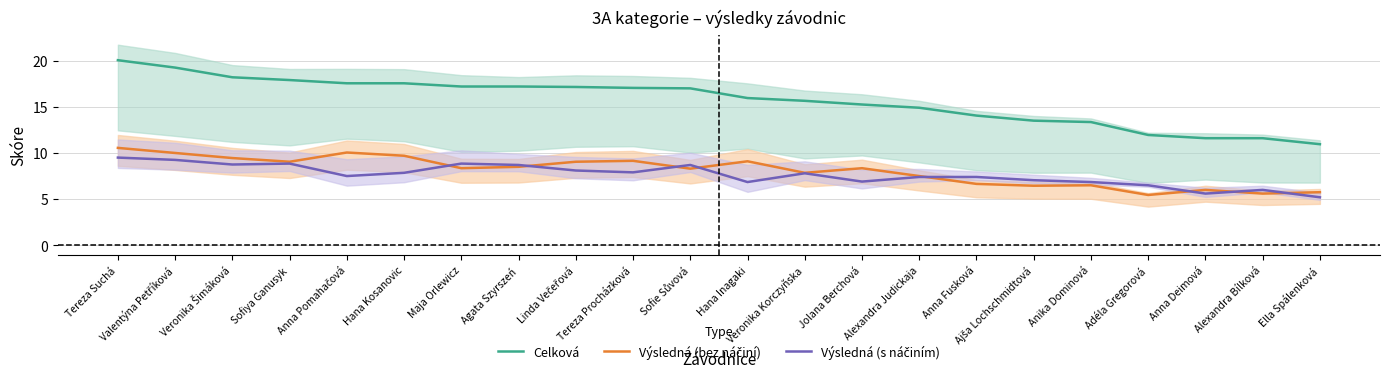

At how many categories does at least one series exceed 11?

21